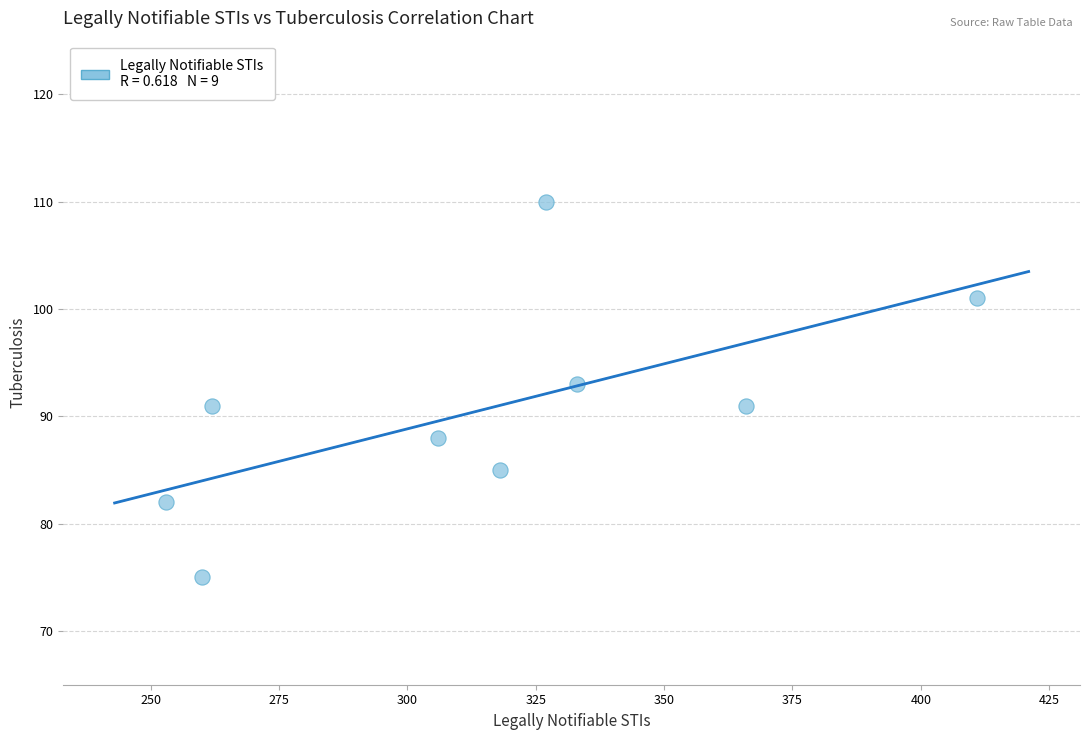

What is the average X value?

315